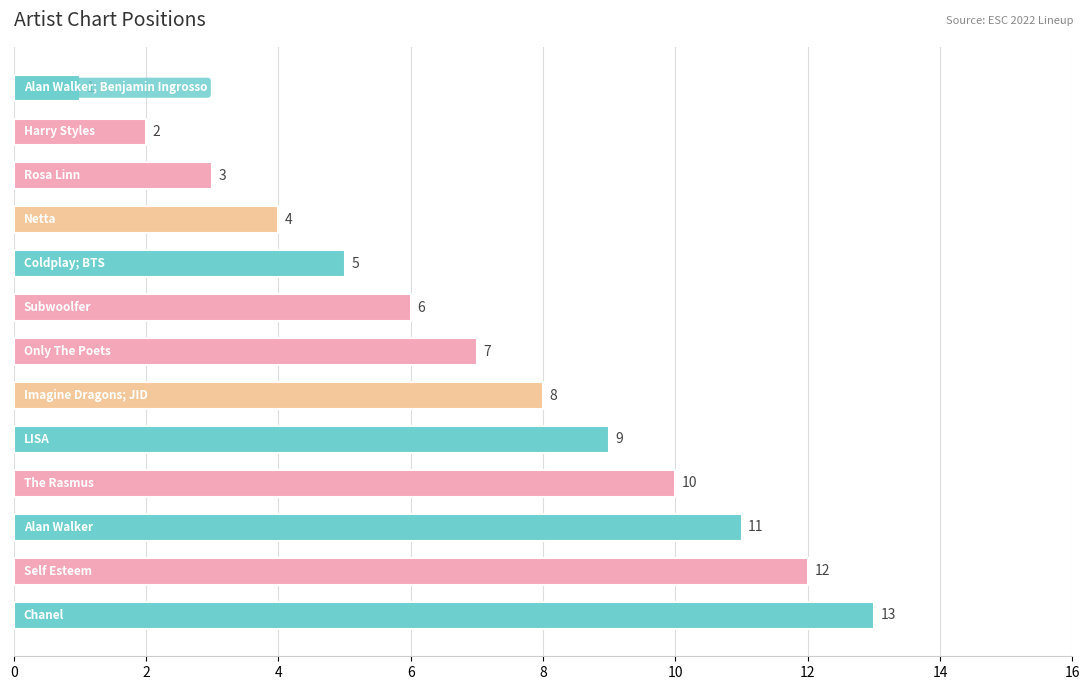

What is the difference between the second highest and minimum values?

11